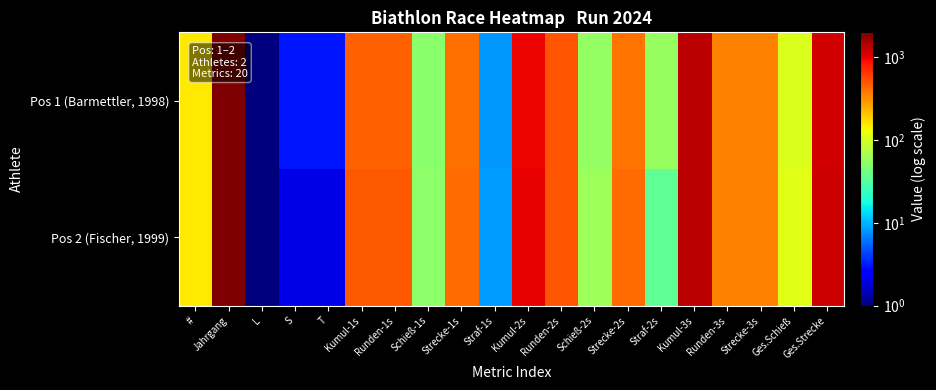

Count the number of categories in the chart.

20